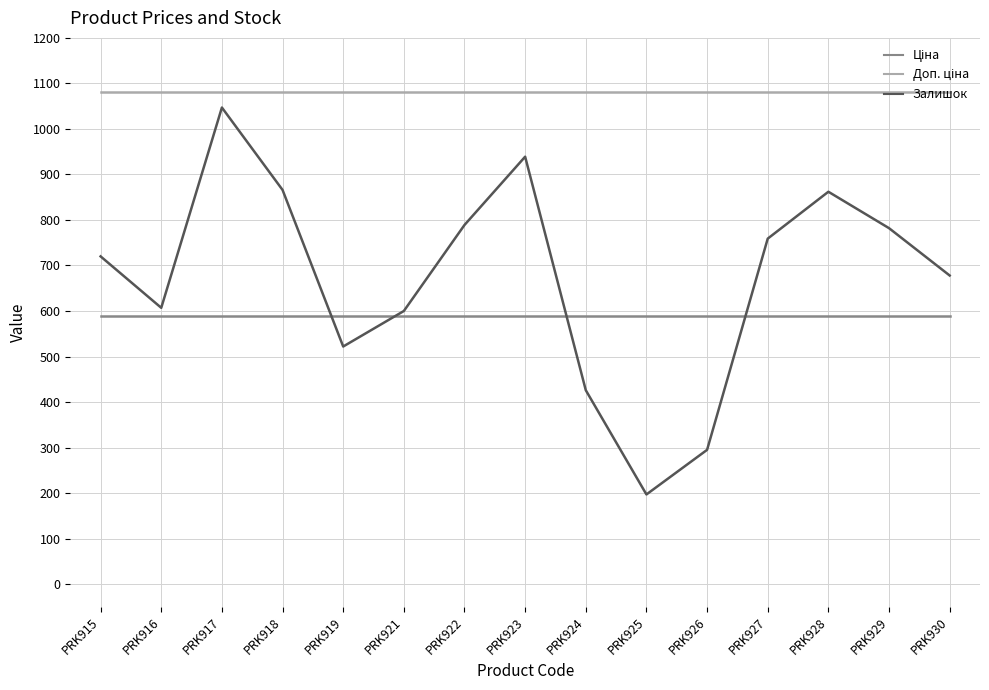

Between PRK923 and PRK927, which series saw the biggest shift?

Залишок